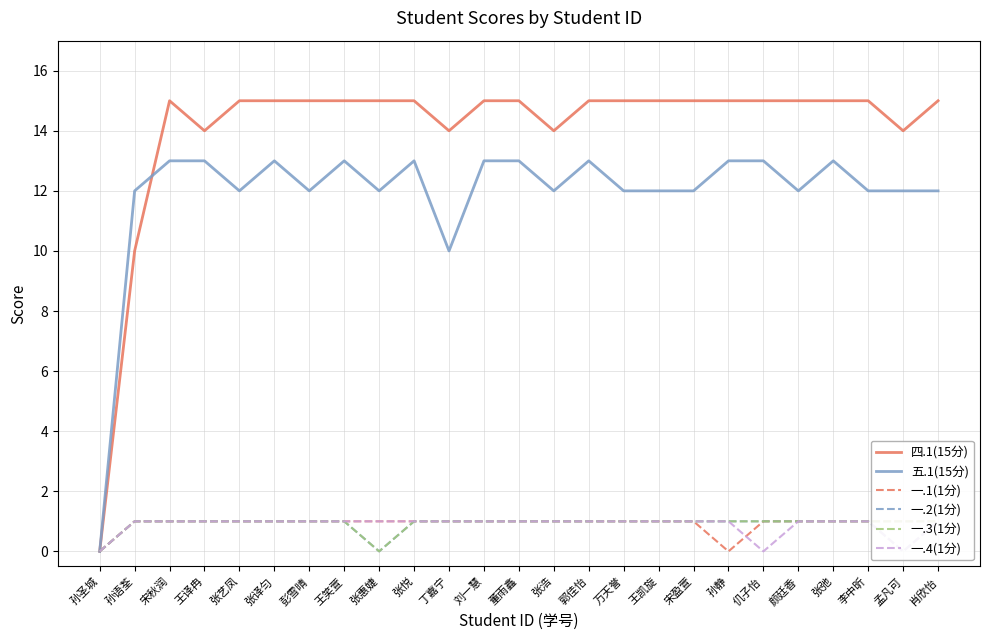

What is the value of the 一.1(1分) point at the 3rd from the left?

1